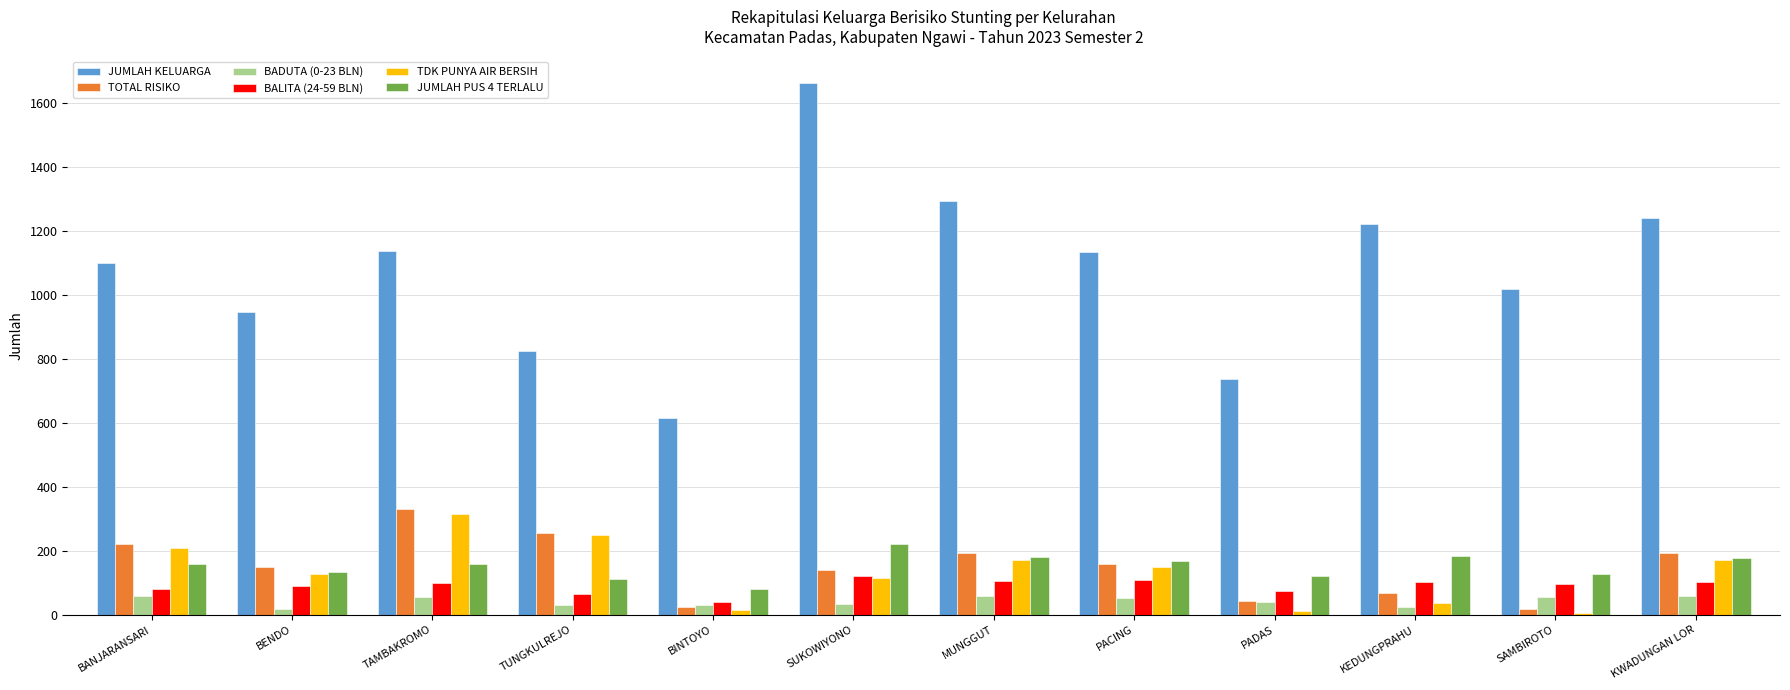

What is the total value across all series at TAMBAKROMO?

2098